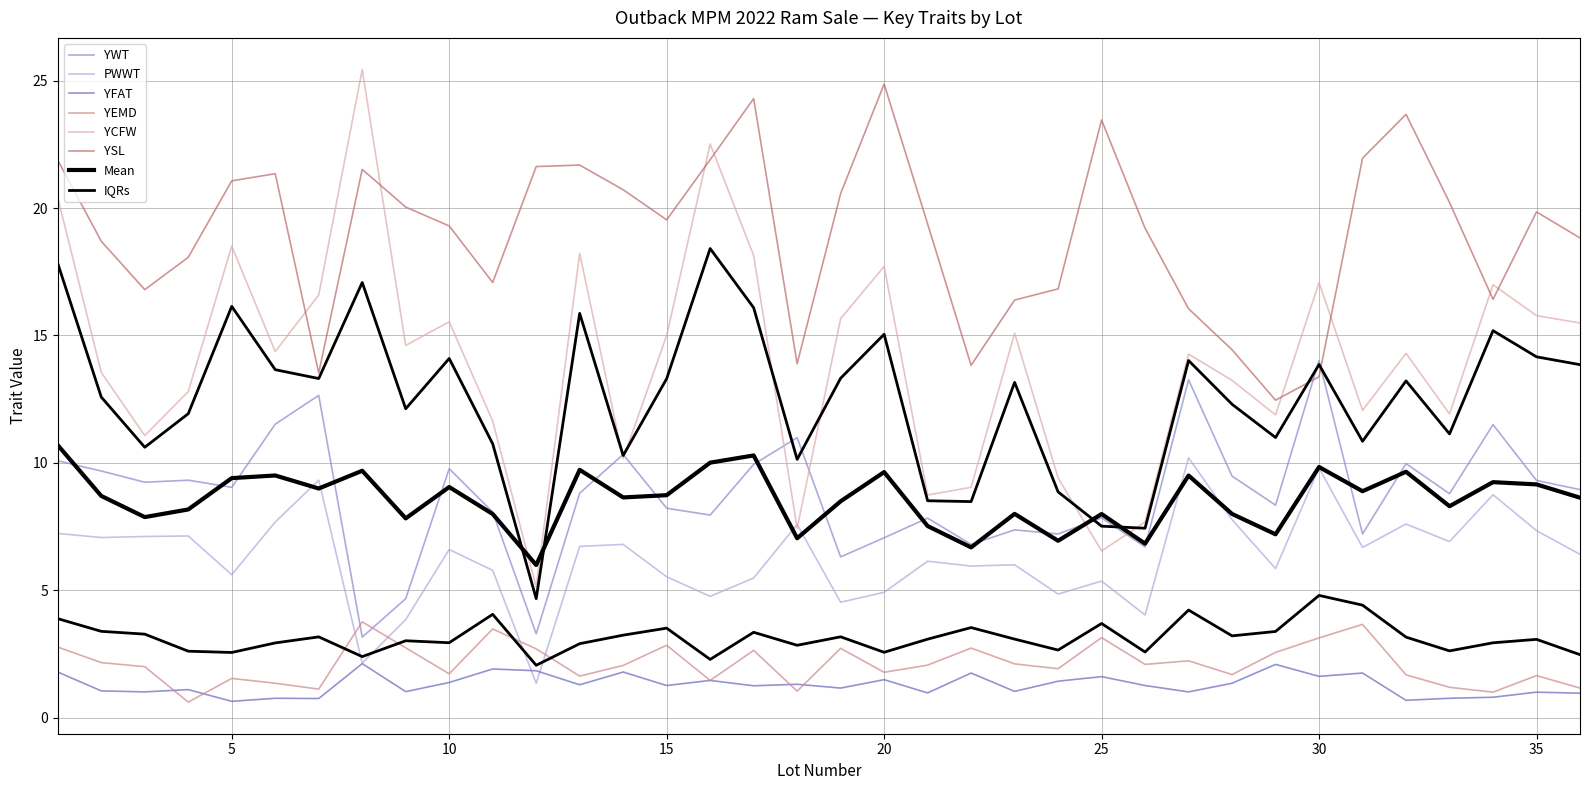

Where is the first local maximum for PWWT?

4